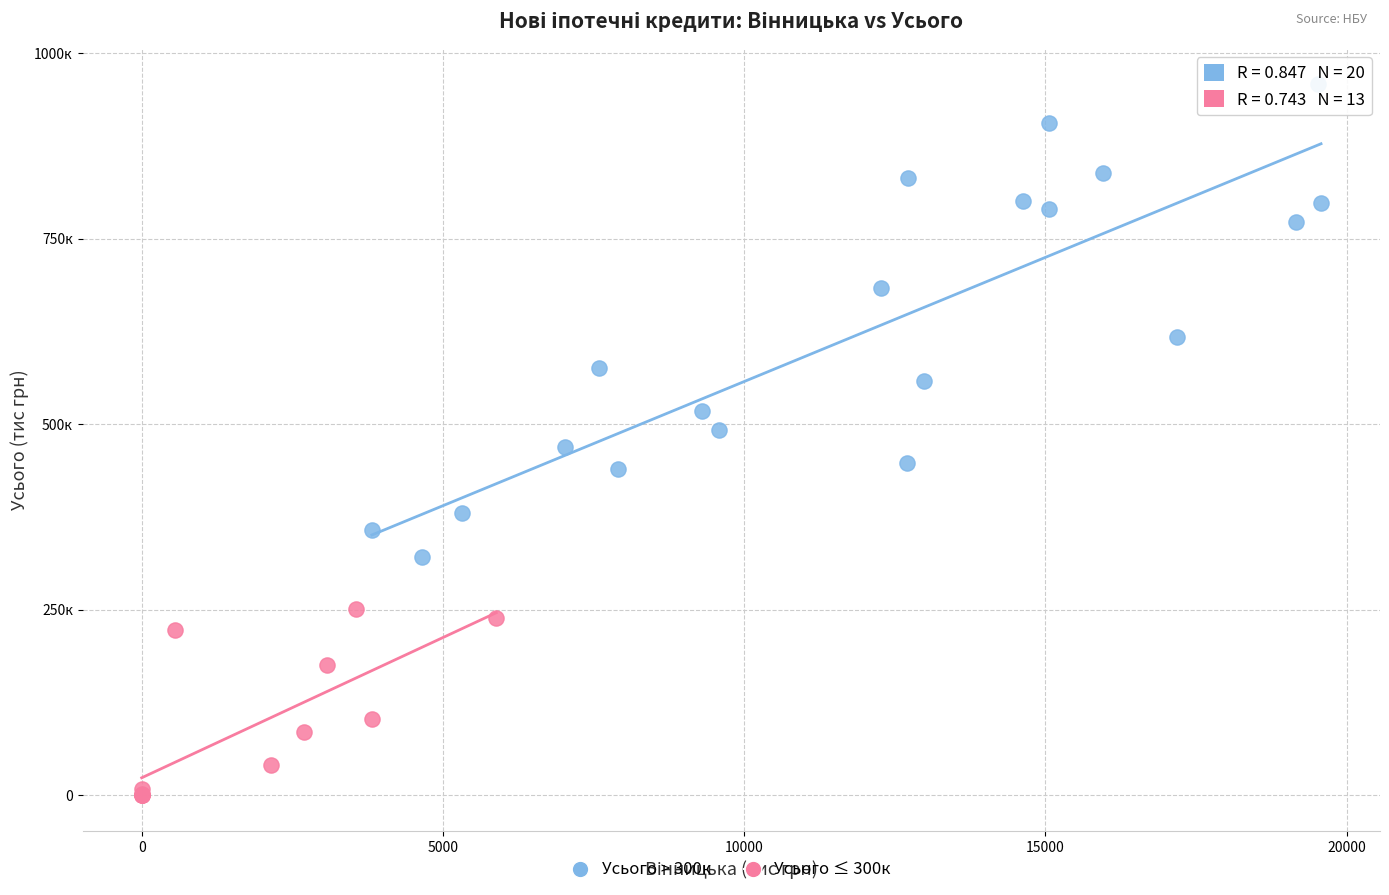

What are all the series names shown in the legend?

Усього > 300к, Усього ≤ 300к